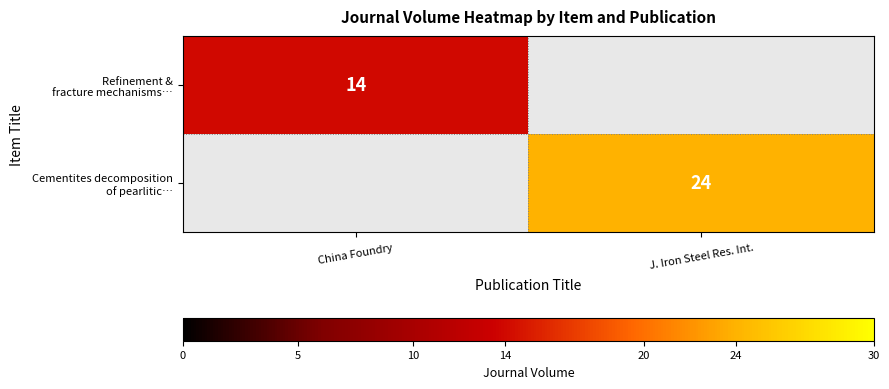

List the series in order of their peak value, lowest first.

Refinement & fracture mechanisms…, Cementites decomposition of pearlitic…